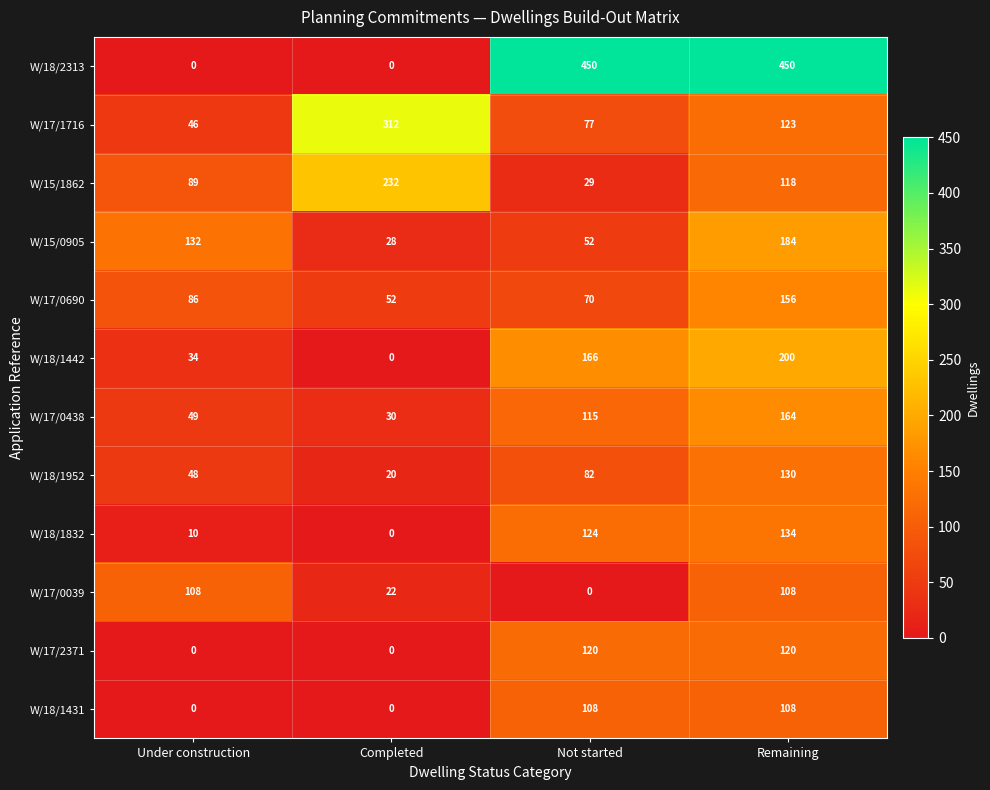

Which series has the widest spread of values?

W/18/2313